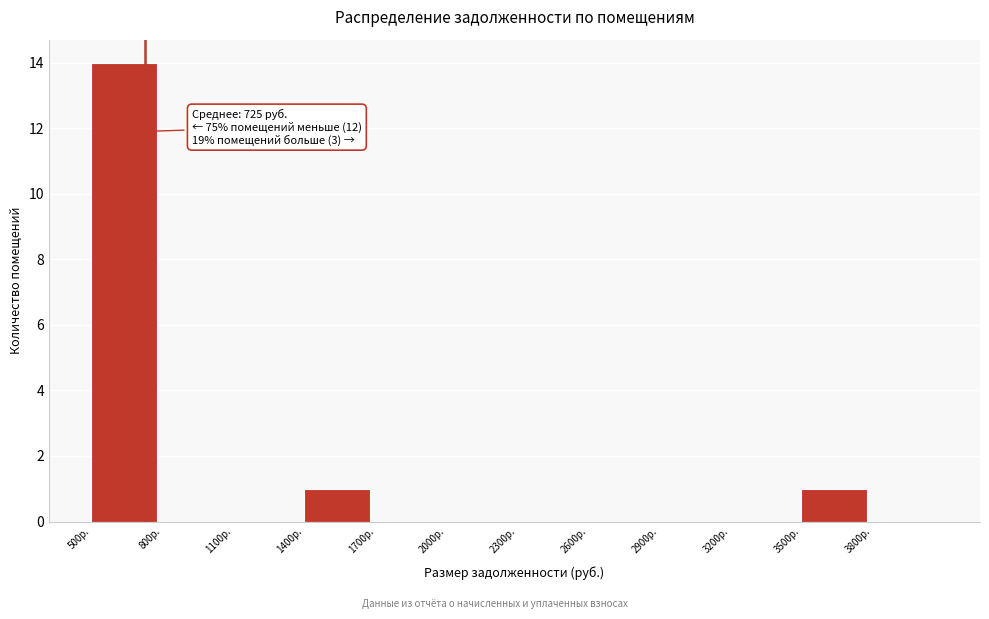

Which range on the x-axis has the tallest bar?

500 to 800